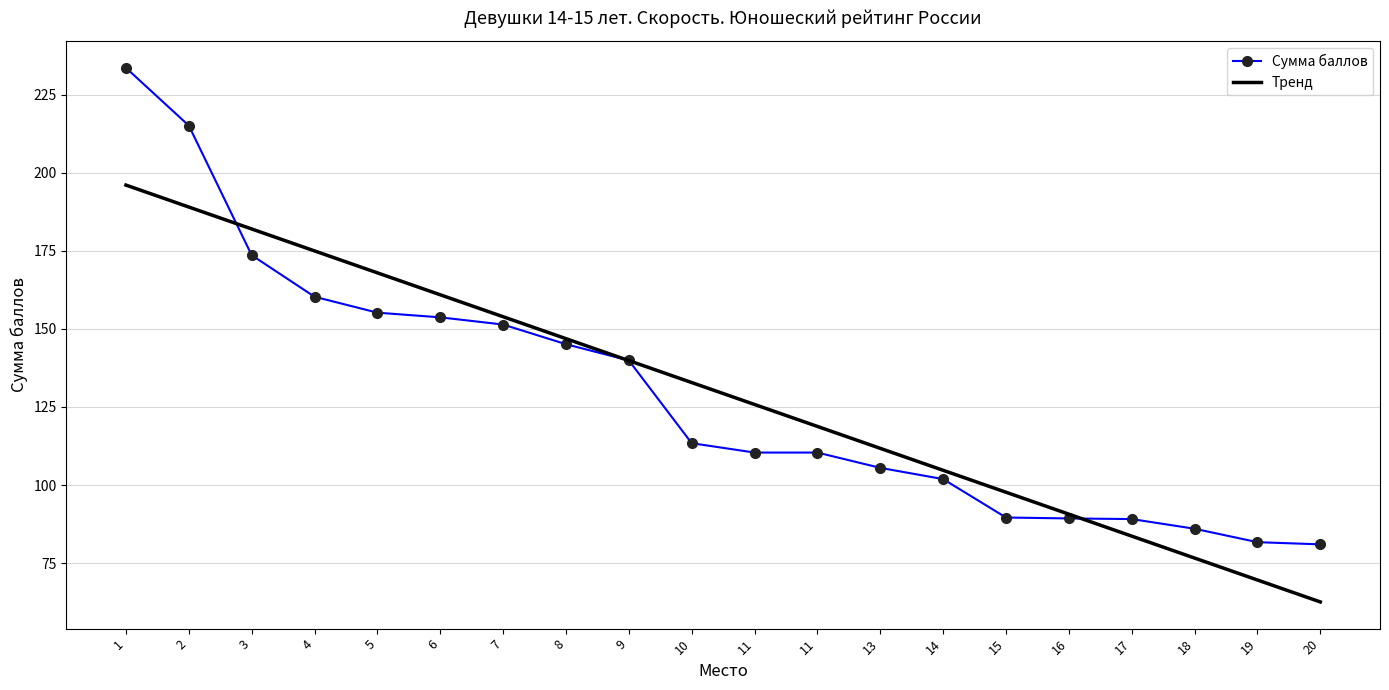

True or false: there are more than 2 points higher than both neighbors.

False